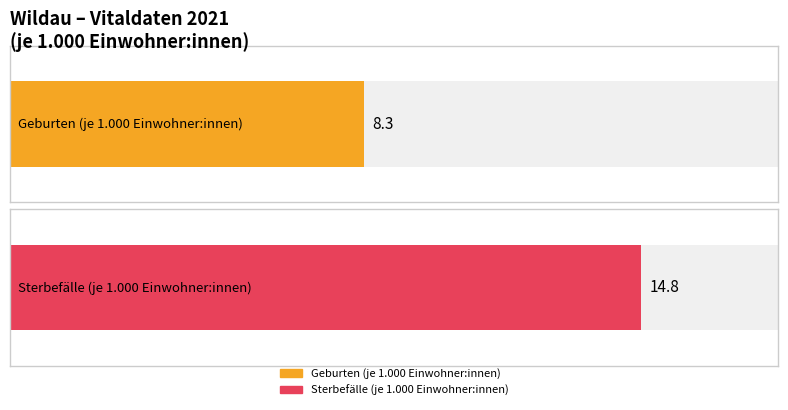

True or false: Sterbefälle (je 1.000 Einwohner:innen) has a value of 19.7 at 2019.

False